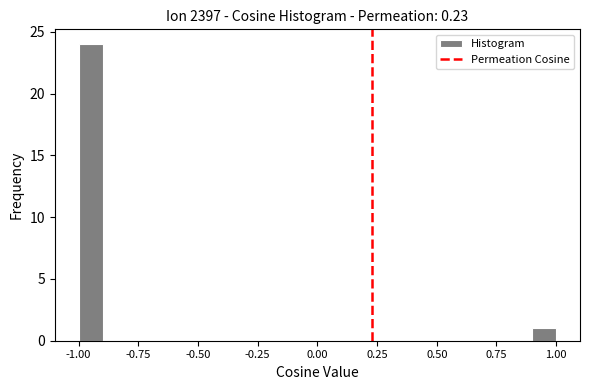

Around what value on the x-axis is the tallest bar? Give the approximate position of its centre, as read against the axis.

-0.95